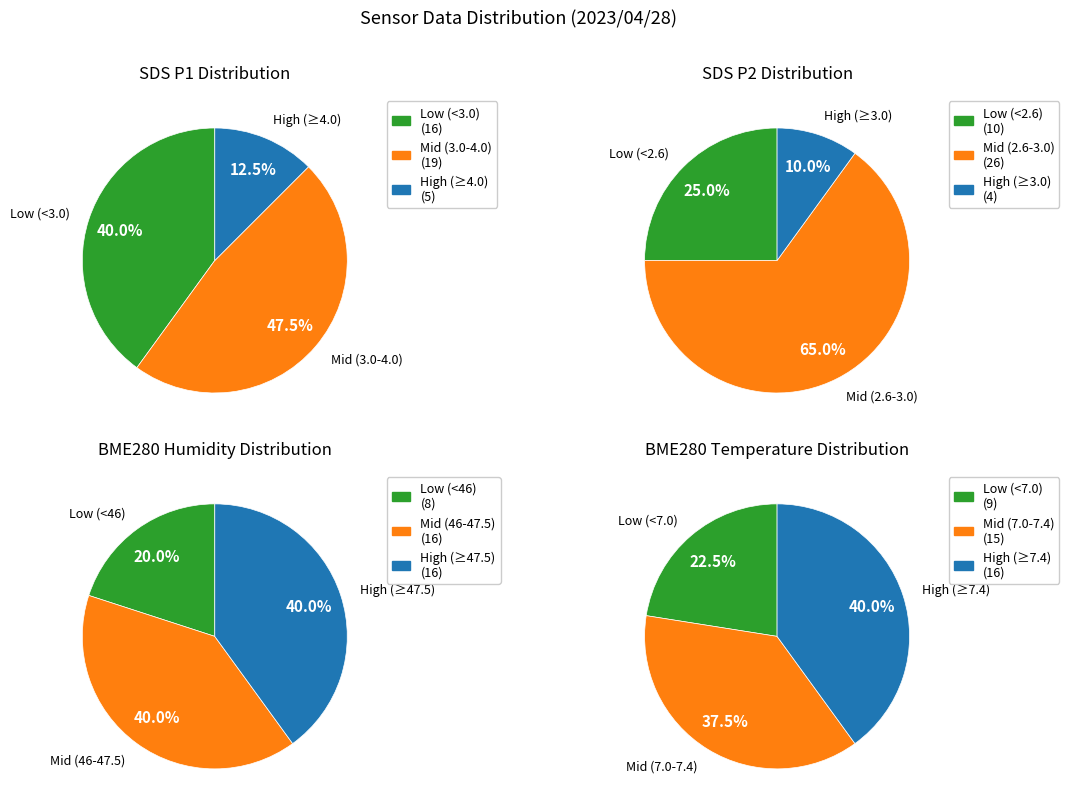

Is it true that SDS_P2 (avg) is 11% of the pie?

False